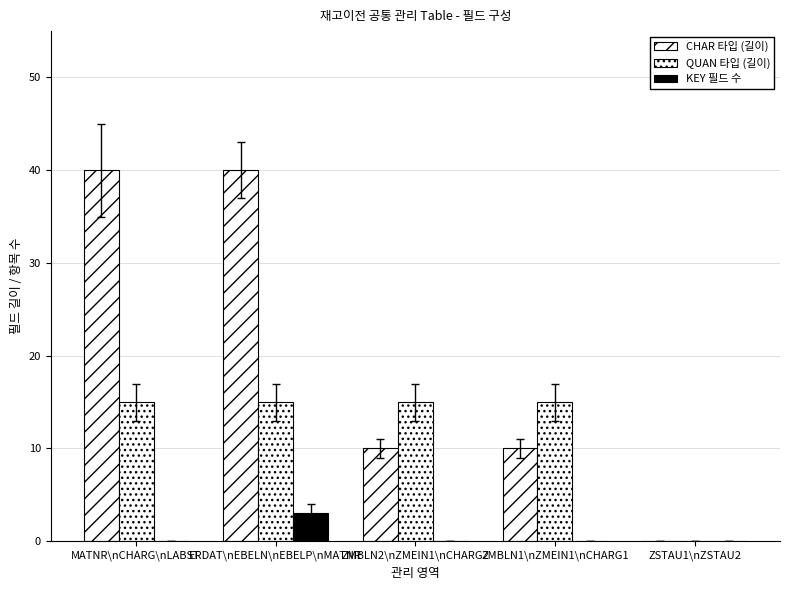

How many values in QUAN 타입 (길이) are above zero?

4